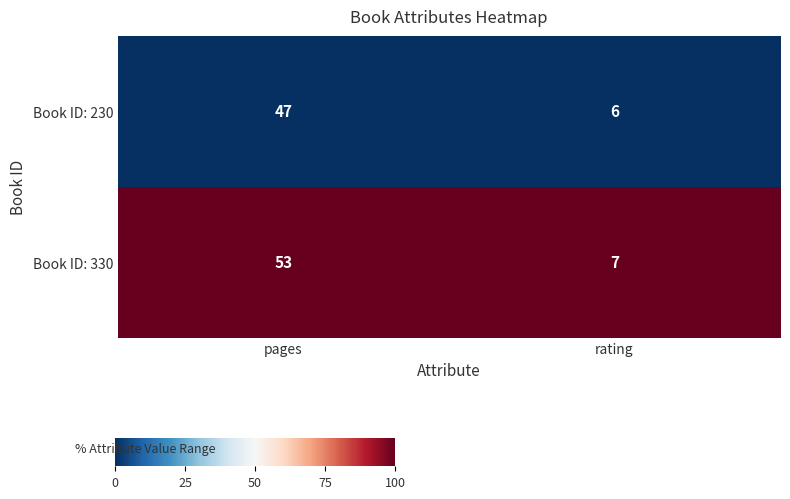

Which series has the largest total across all categories?

Book ID: 330